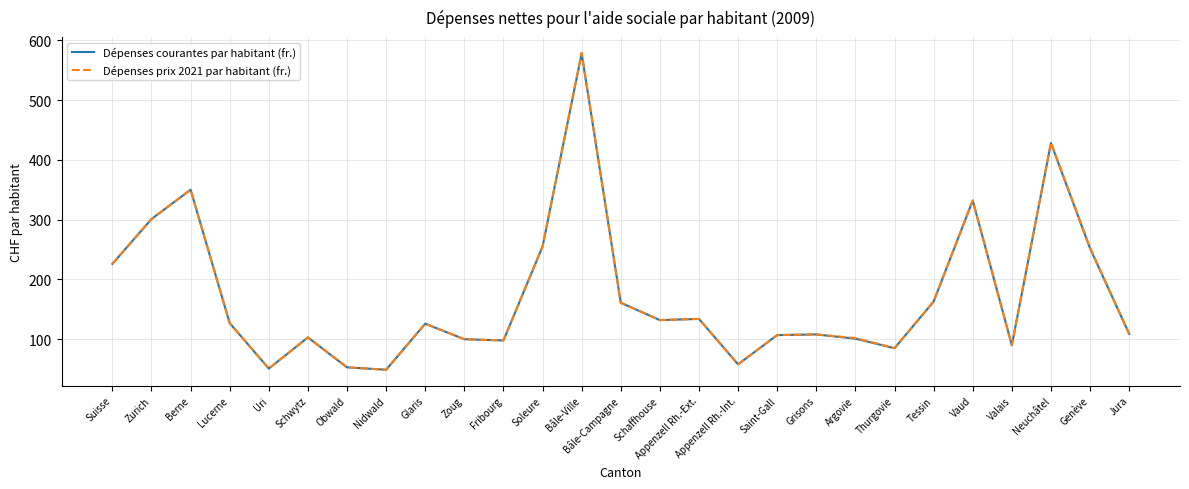

What position from the right is Zoug?

18